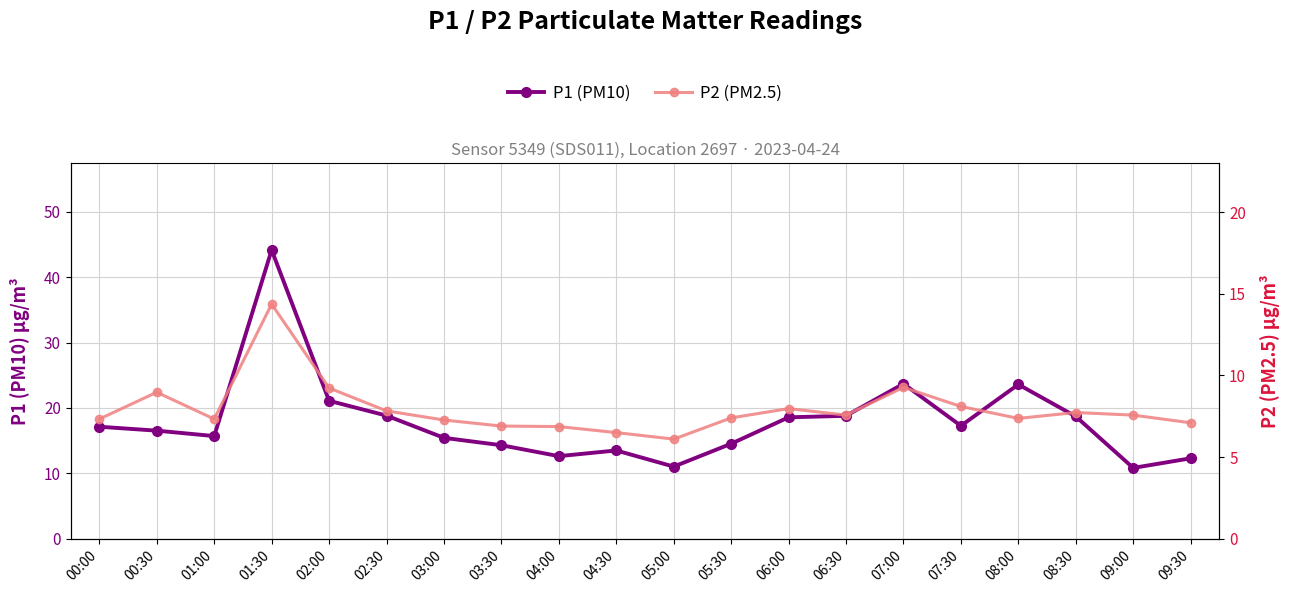

Reading left to right, extract all data points from this chart.

P1 (PM10): 17.1	16.5	15.7	44.2	21.1	18.8	15.4	14.3	12.6	13.5	11.0	14.5	18.6	18.8	23.7	17.3	23.6	18.7	10.8	12.3
P2 (PM2.5): 7.3	9.0	7.3	14.4	9.2	7.8	7.3	6.9	6.9	6.5	6.1	7.4	8.0	7.6	9.3	8.1	7.4	7.7	7.6	7.1